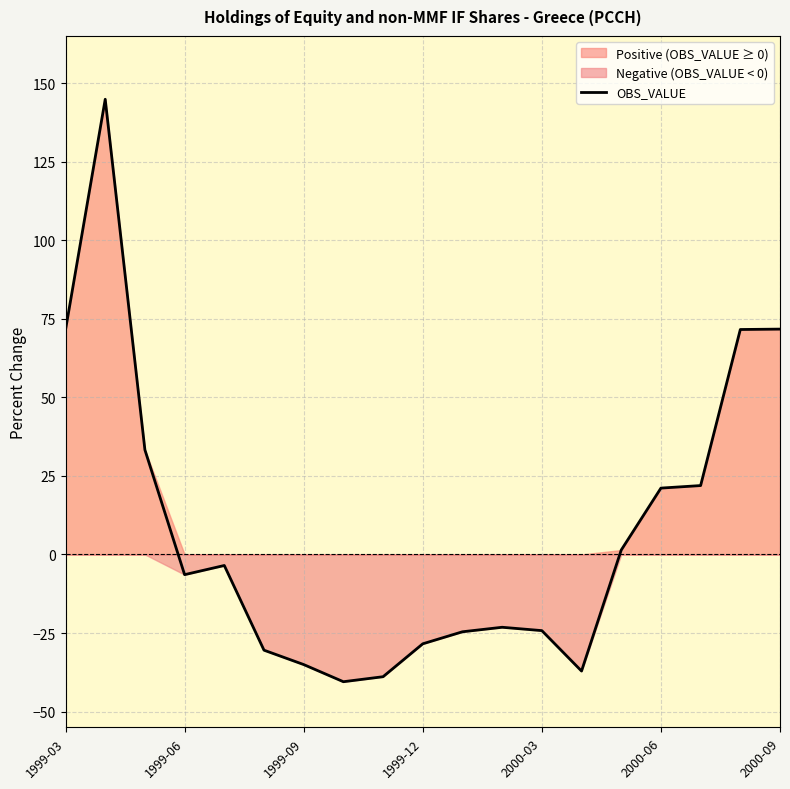

What is the difference between the maximum and minimum values?

185.3